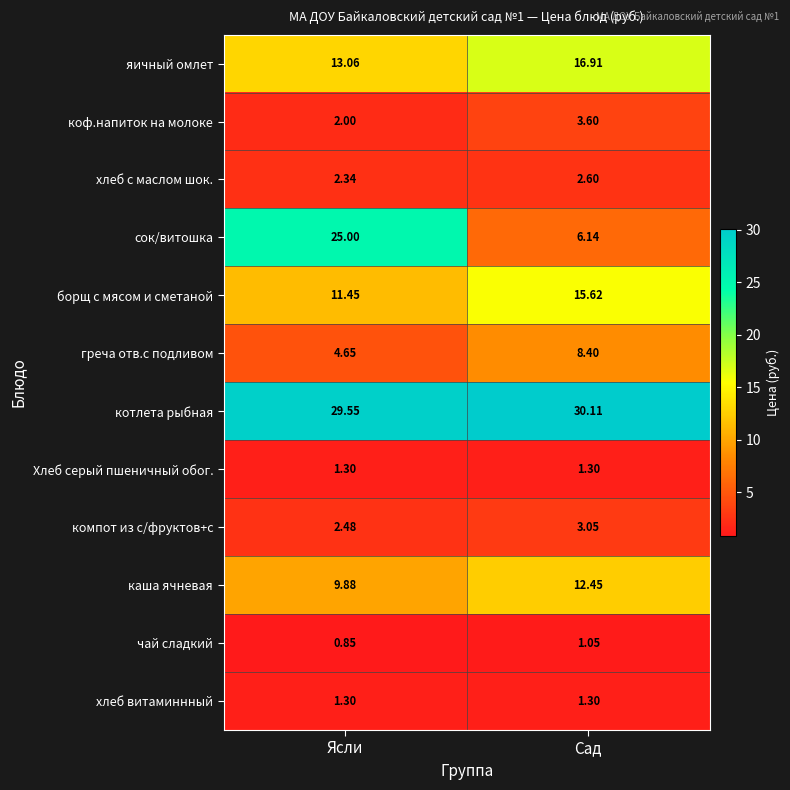

Where does the чай сладкий series first go above 1?

Сад